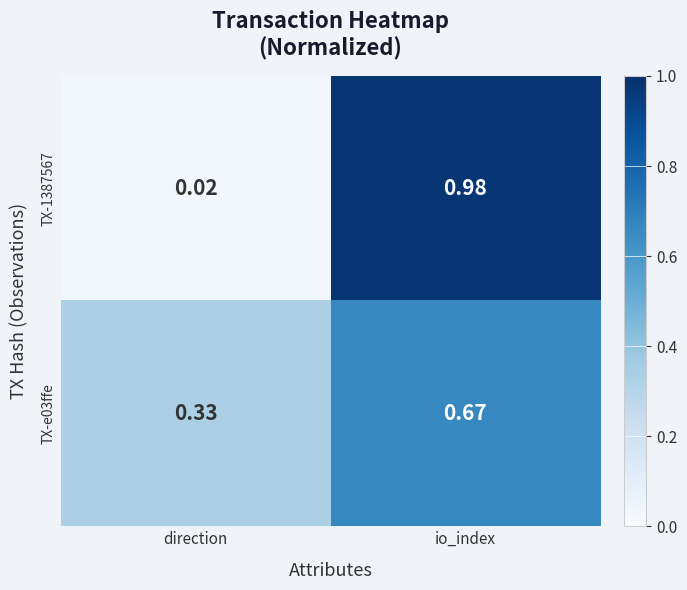

At which label is TX-e03ffe closest to 0?

direction